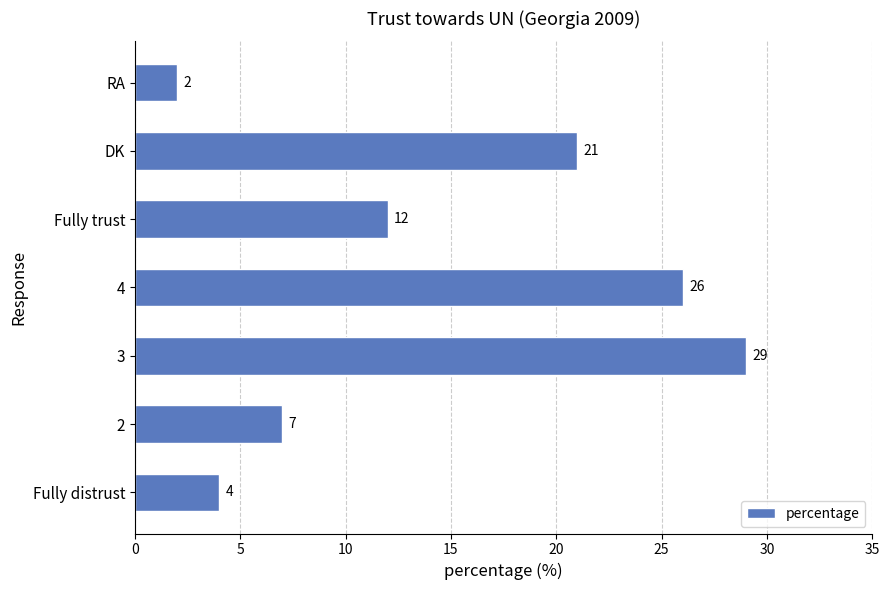

Where is the data nearest to the value 15?

Fully trust